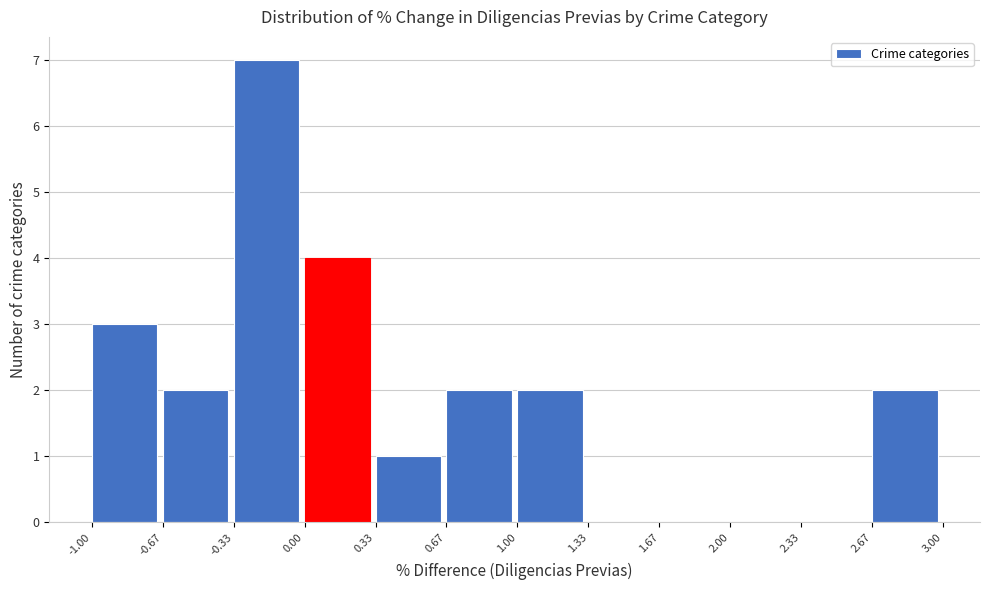

Reading left to right, transcribe this chart: for each bar, give the range it covers on the x-axis and its height. The values are not printed on the chart, so give them approximately, as read against the axis.

-1.00 to -0.67: 3
-0.67 to -0.33: 2
-0.33 to 0.00: 7
0.00 to 0.33: 4
0.33 to 0.67: 1
0.67 to 1.00: 2
1.00 to 1.33: 2
1.33 to 1.67: 0
1.67 to 2.00: 0
2.00 to 2.33: 0
2.33 to 2.67: 0
2.67 to 3.00: 2